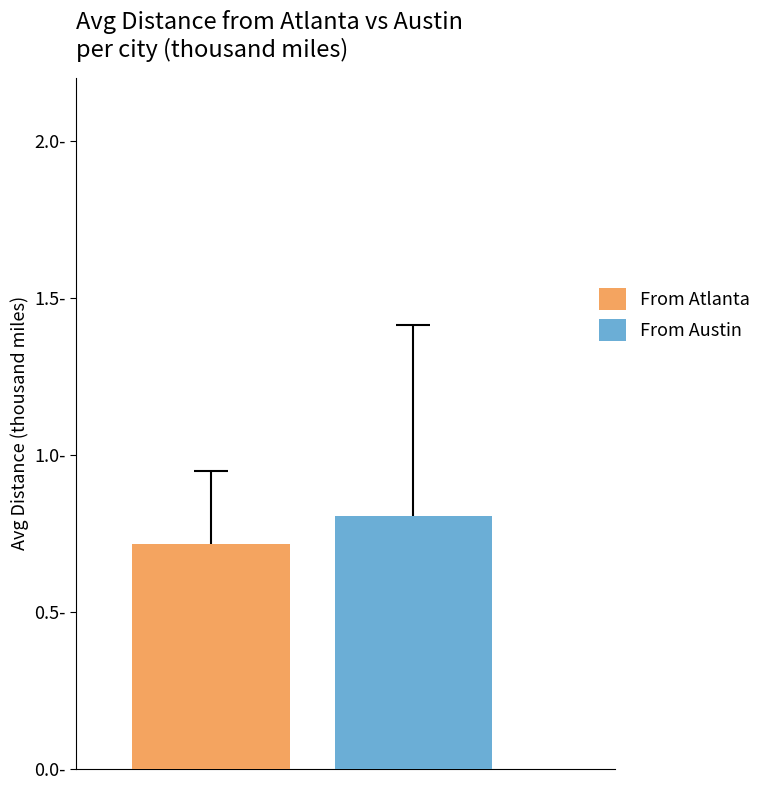

What are all the series names shown in the legend?

From Atlanta, From Austin